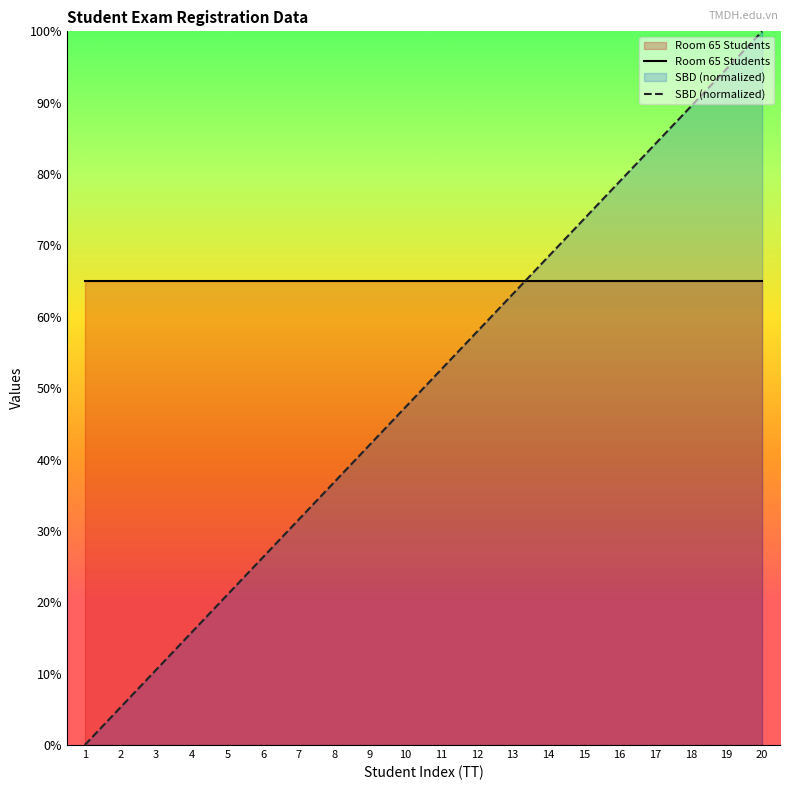

Reading left to right, extract all data points from this chart.

Room 65 Students: 1=65.0	2=65.0	3=65.0	4=65.0	5=65.0	6=65.0	7=65.0	8=65.0	9=65.0	10=65.0	11=65.0	12=65.0	13=65.0	14=65.0	15=65.0	16=65.0	17=65.0	18=65.0	19=65.0	20=65.0
SBD (normalized): 1=0.0	2=5.3	3=10.5	4=15.8	5=21.1	6=26.3	7=31.6	8=36.8	9=42.1	10=47.4	11=52.6	12=57.9	13=63.2	14=68.4	15=73.7	16=78.9	17=84.2	18=89.5	19=94.7	20=100.0